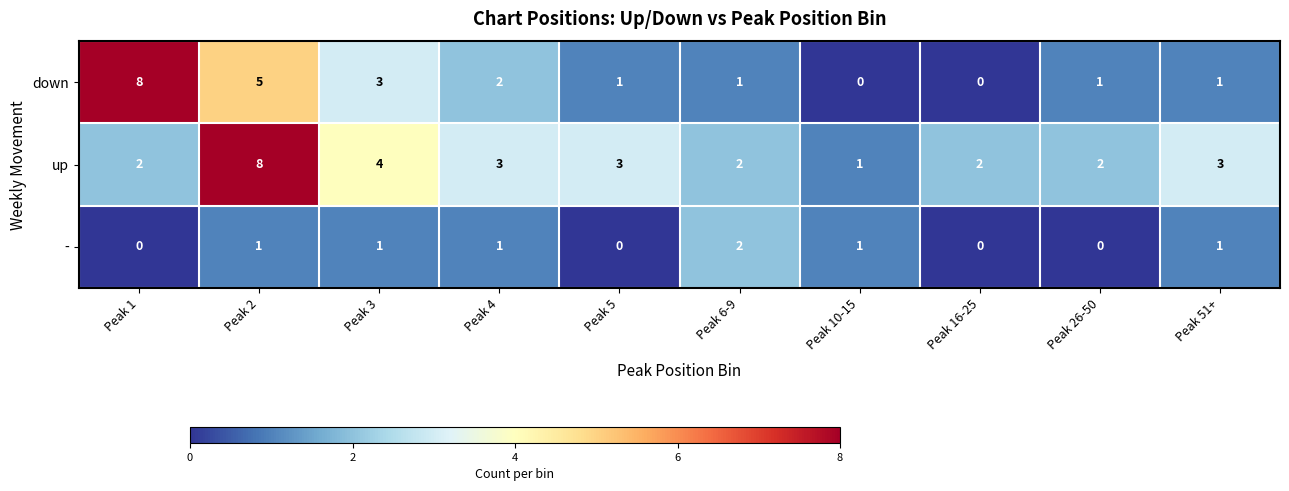

What is the average value of the up series?

3